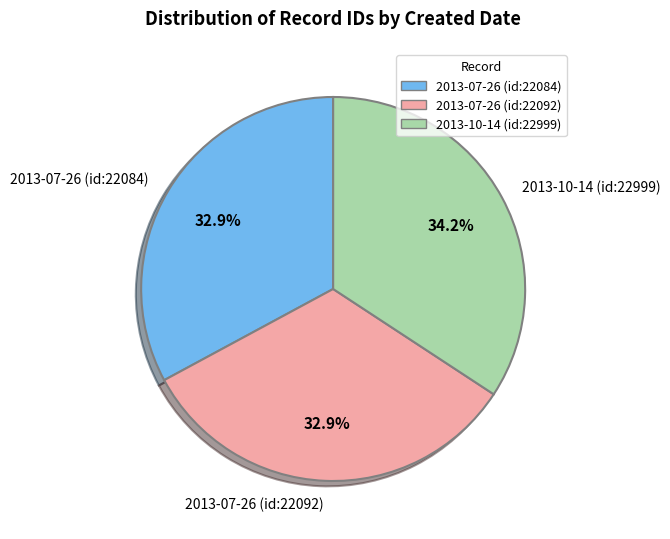

How many slices are in this pie chart?

3